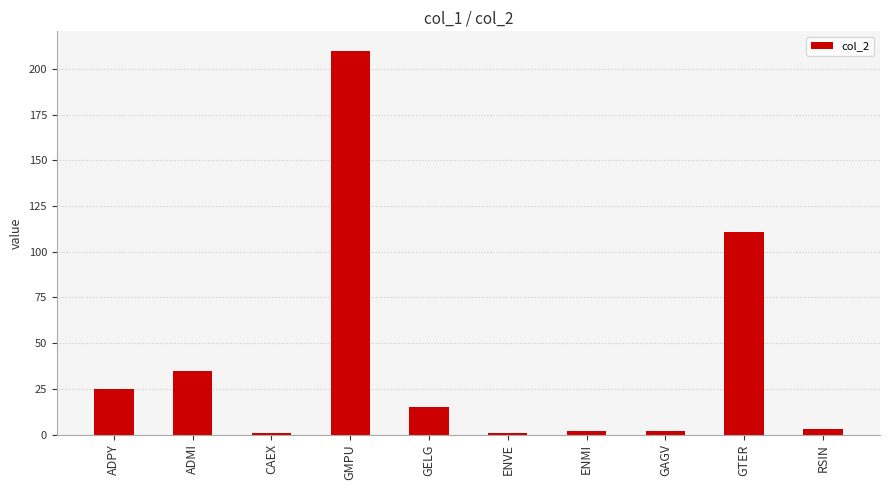

Is it true that the value at ADPY is 25?

True